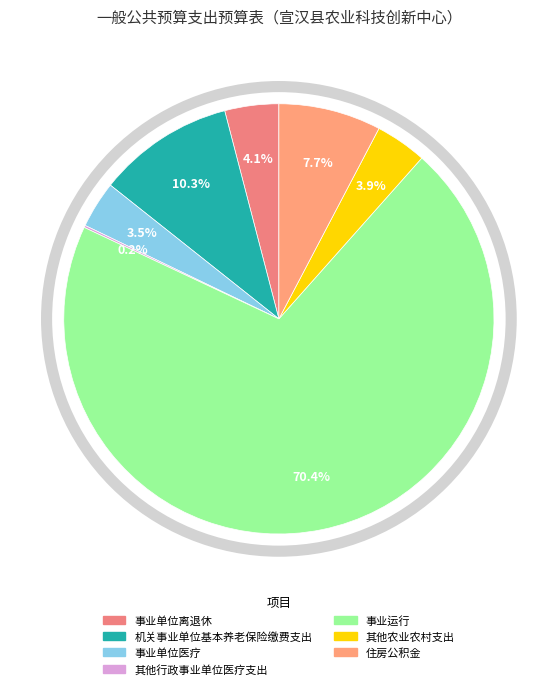

To the nearest percent, what is the combined percentage of 事业运行 and 机关事业单位基本养老保险缴费支出?

81%